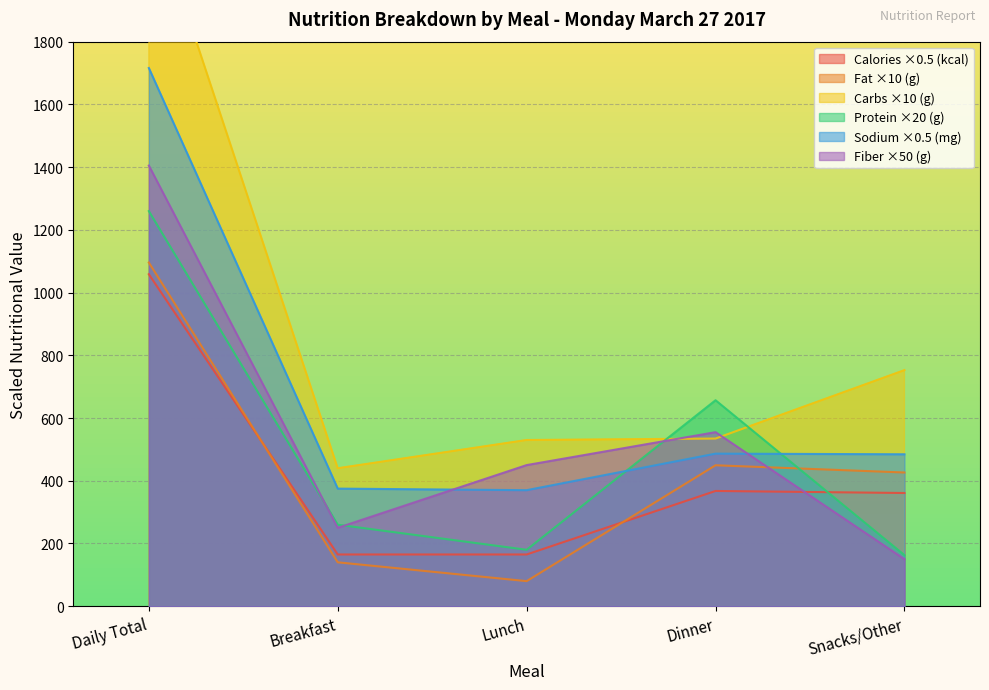

Where do Carbs (g) and Protein (g) first cross each other?

Lunch and Dinner